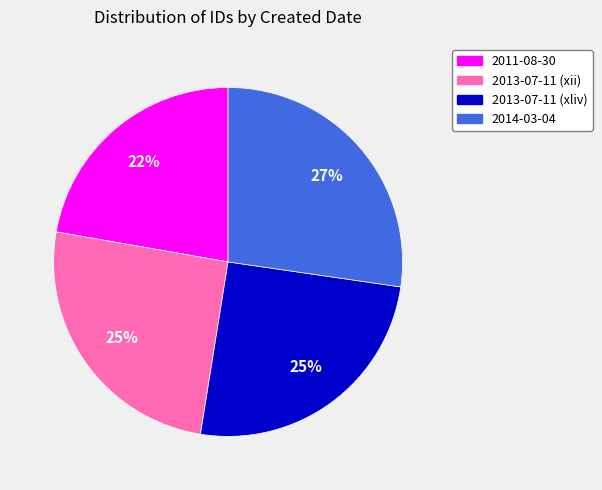

Is the sum of 2013-07-11 (xliv) and 2014-03-04 greater than half?

Yes